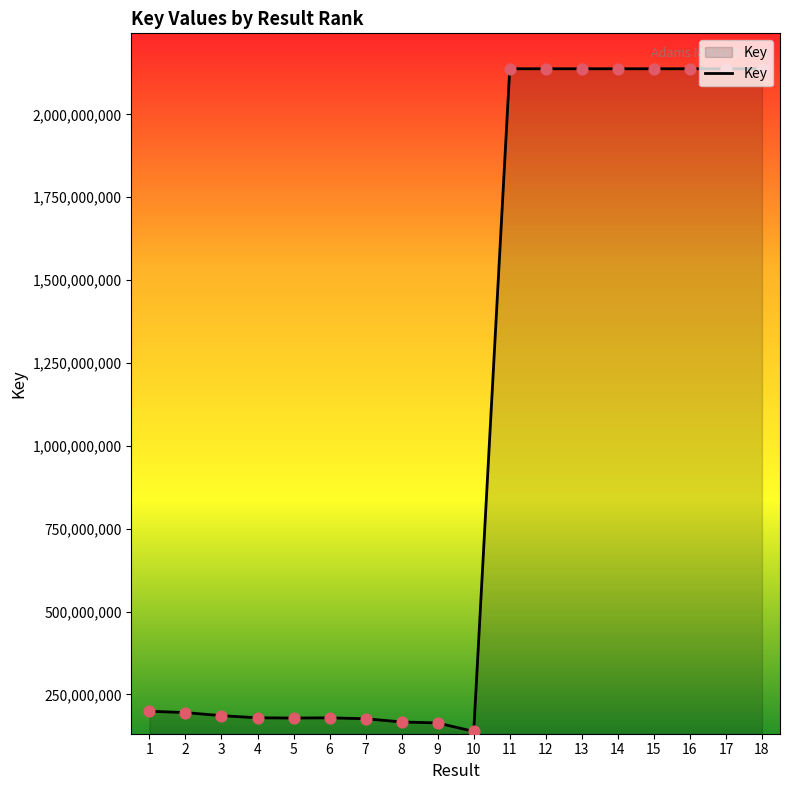

What is the change in value from 2 to 3?

-9214532